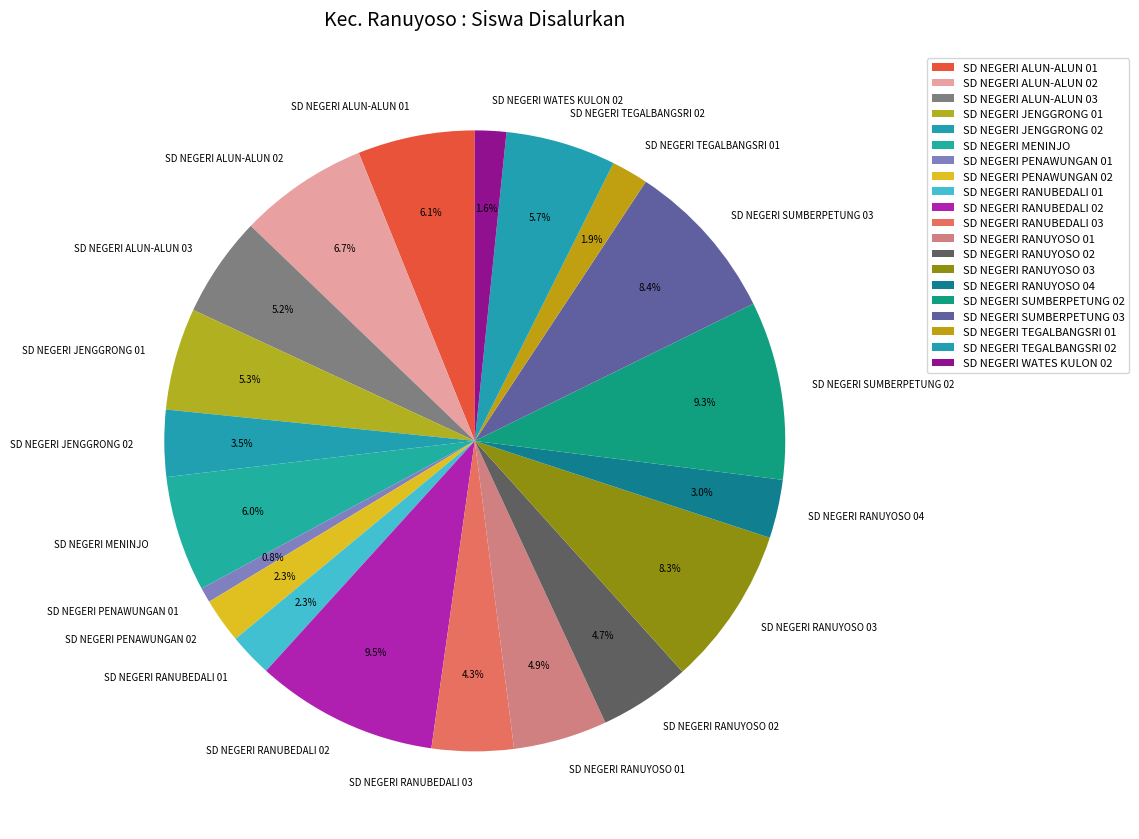

Does any single category account for the majority?

No